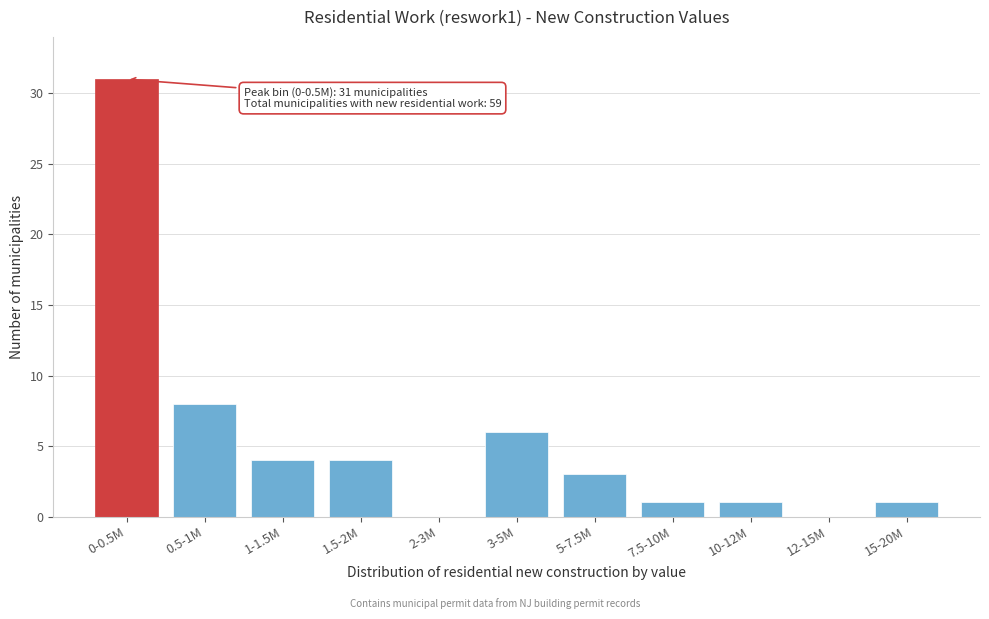

Reading right to left, transcribe all the data shown in this chart.

15-20M=1	12-15M=0	10-12M=1	7.5-10M=1	5-7.5M=3	3-5M=6	2-3M=0	1.5-2M=4	1-1.5M=4	0.5-1M=8	0-0.5M=31